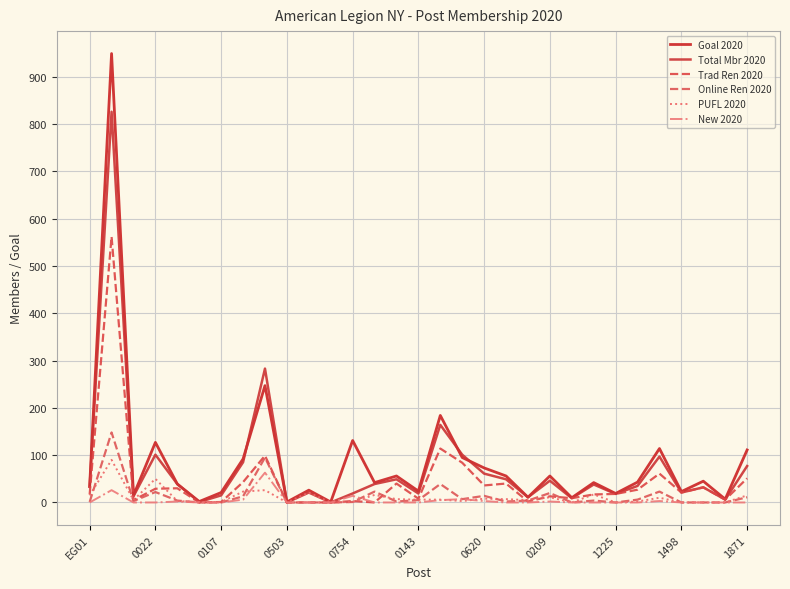

Does the chart have visible grid lines?

Yes